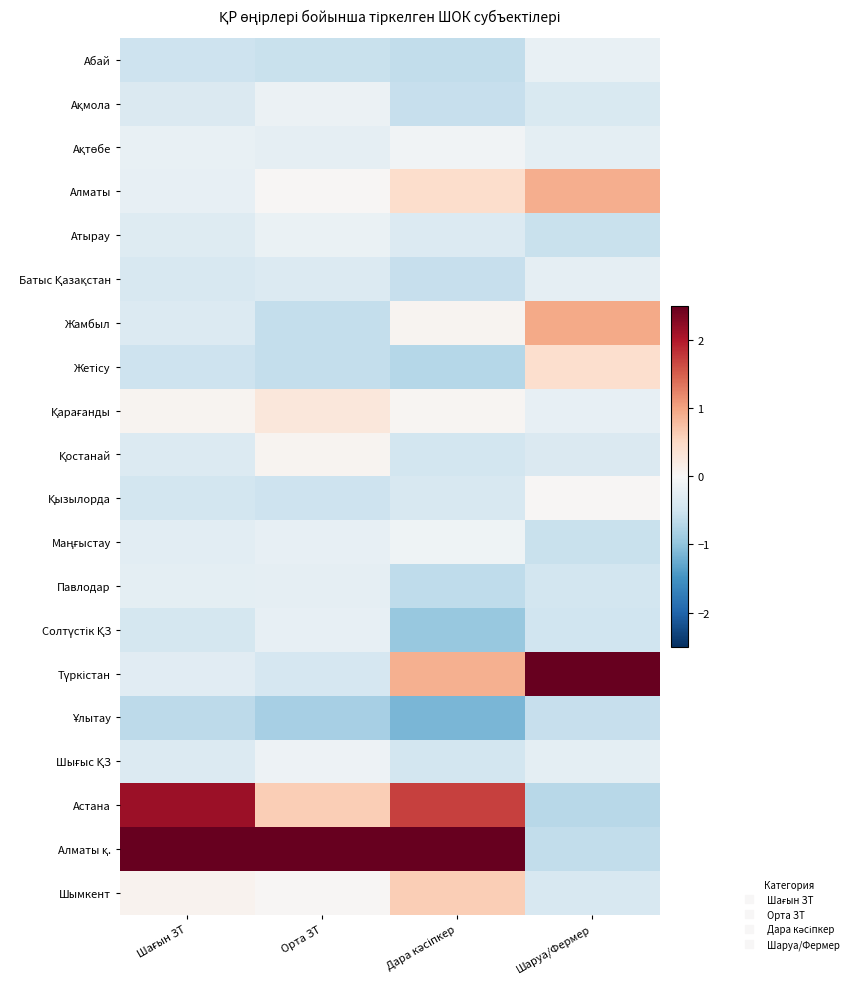

Which series has the widest spread of values?

Алматы қ.